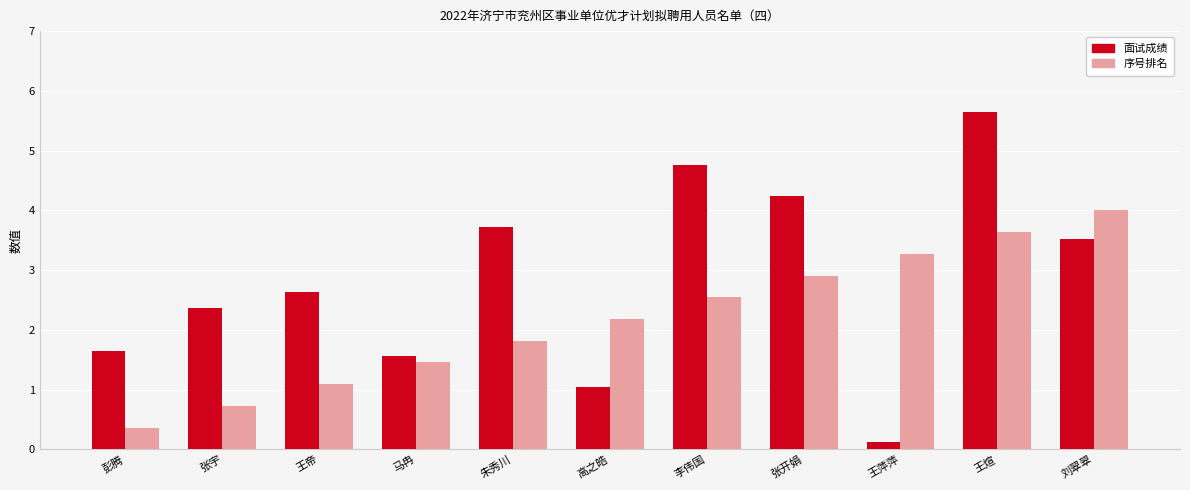

What is the maximum value shown in the chart?

5.6